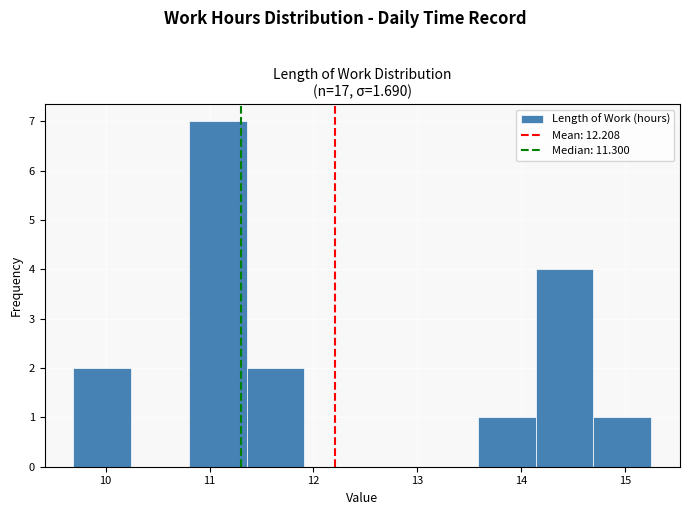

What is the height of the bar covering 9.7 to 10.2 on the x-axis? Neither the bar edges nor the heights are printed on the chart, so give them approximately, as read against the axes.

2